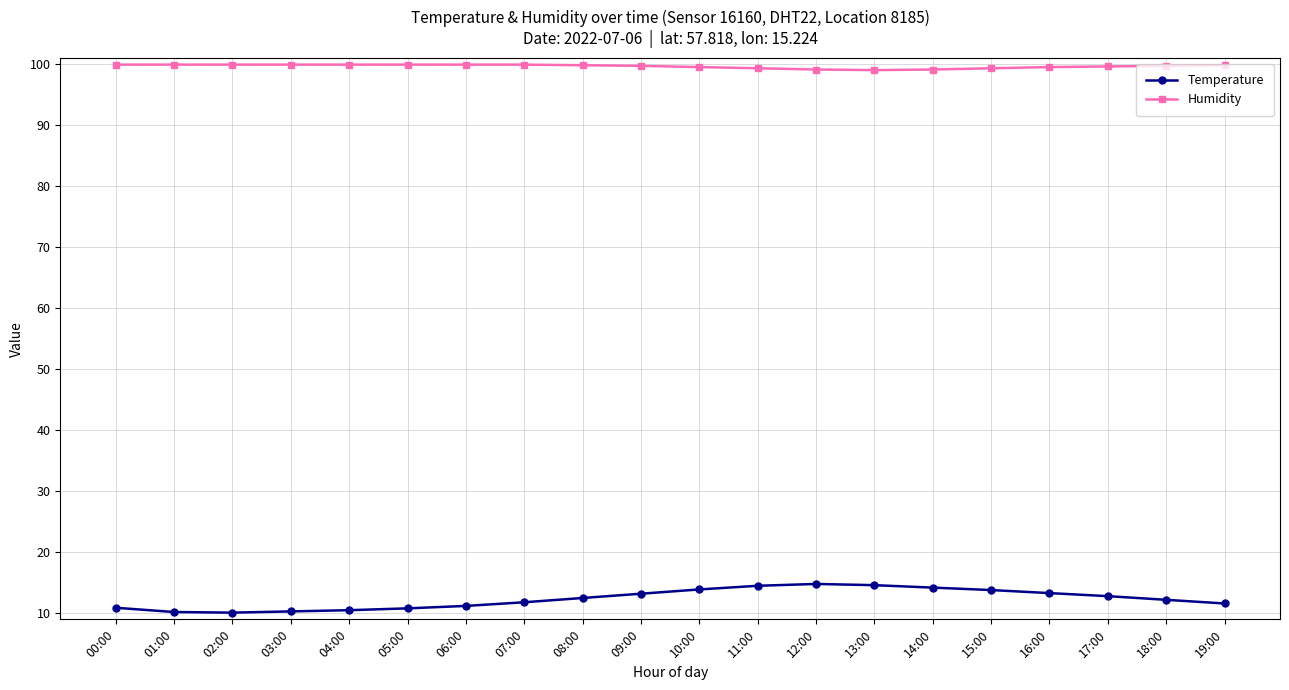

Count the number of data series in this chart.

2